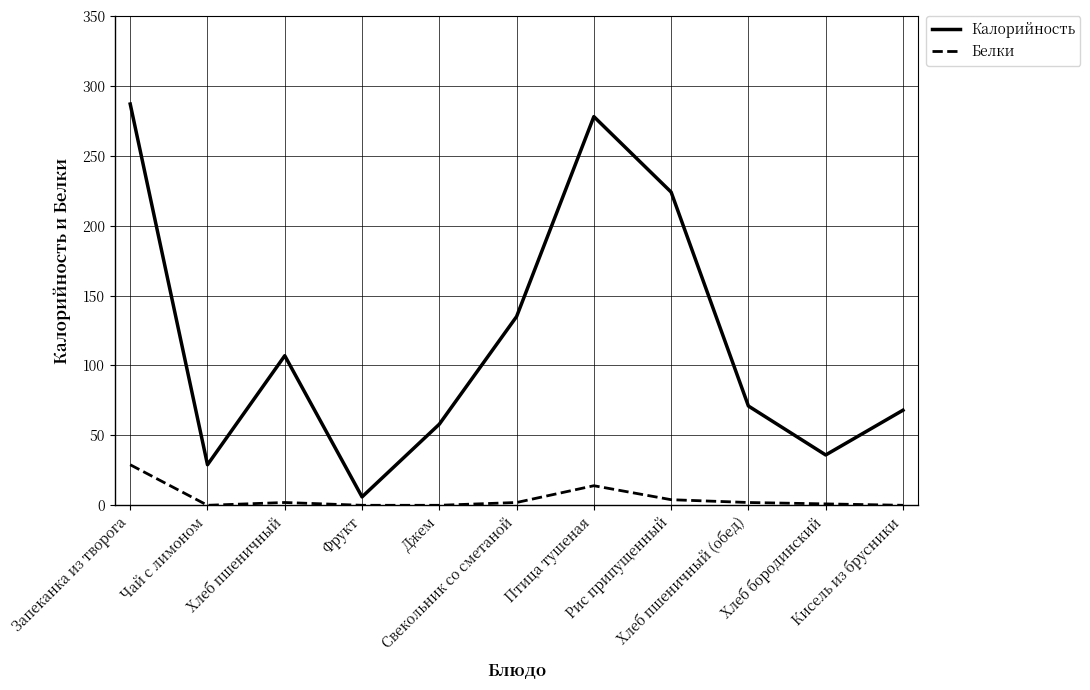

Which series has the largest total across all categories?

Калорийность